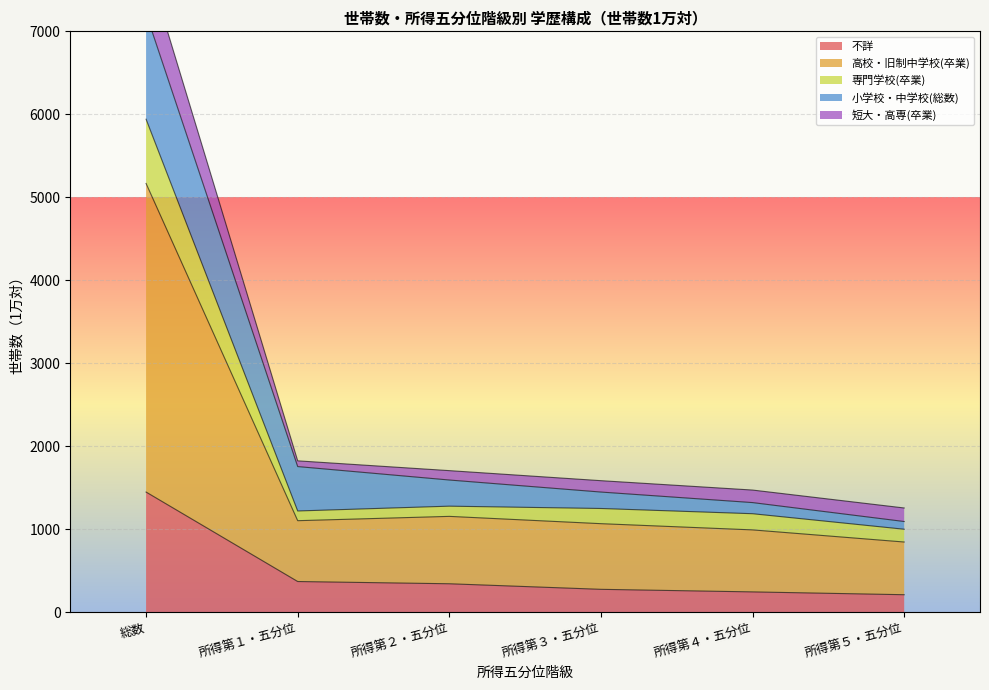

What is the minimum value for 不詳?

212